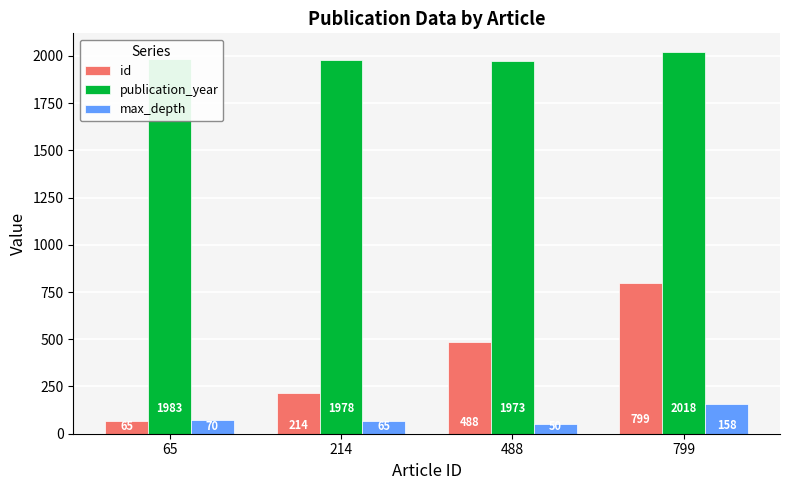

At which category does the chart reach its minimum across all series?

488